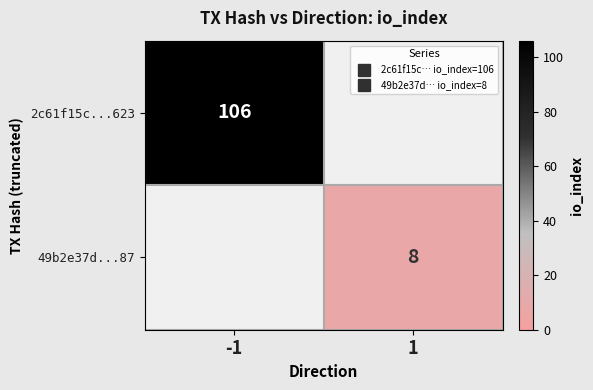

Which series has the widest spread of values?

2c61f15c...623